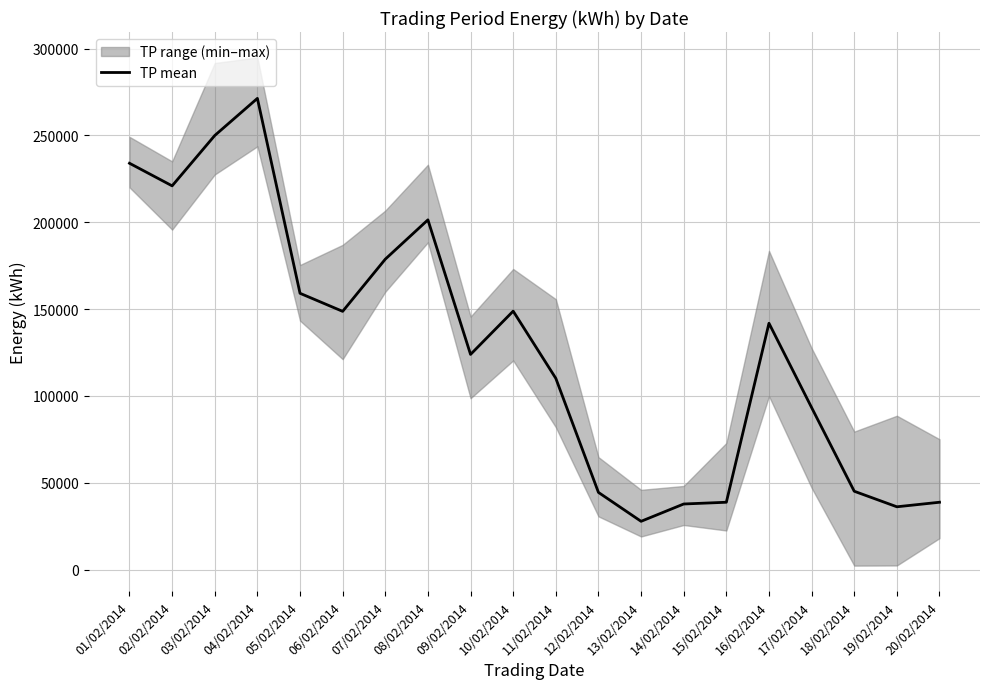

What is the change in value from 03/02/2014 to 15/02/2014?

-211125.3